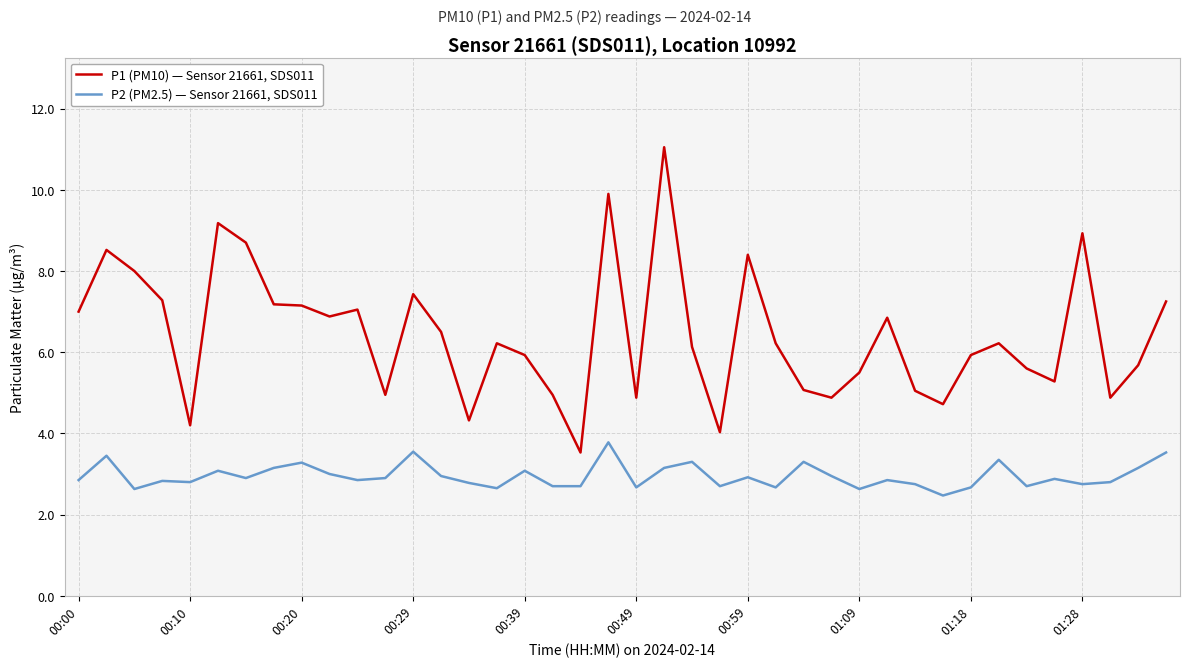

What is the maximum value shown in the chart?

11.1